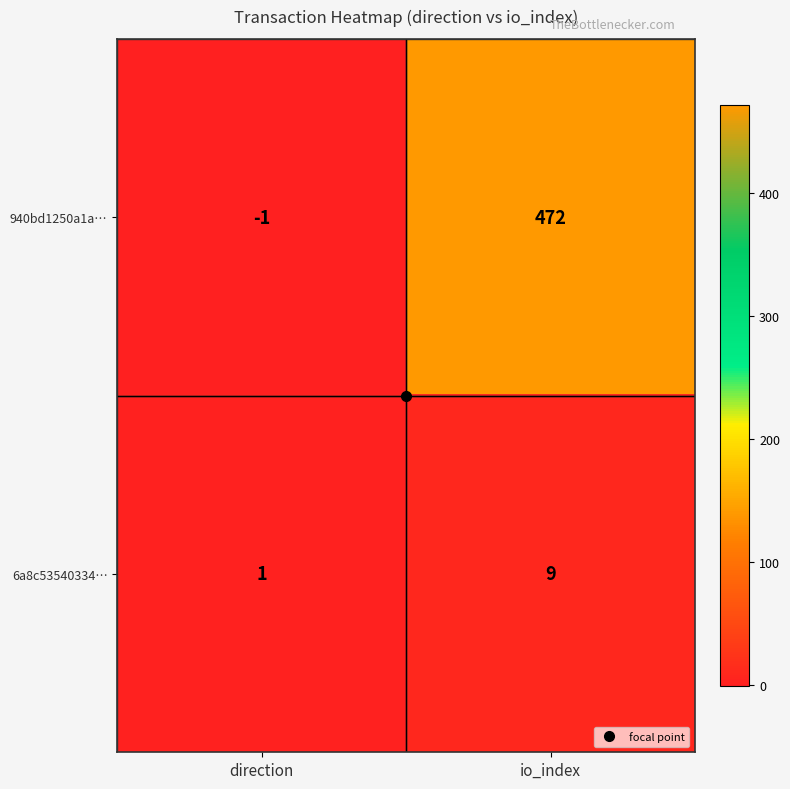

Count the number of data series in this chart.

2